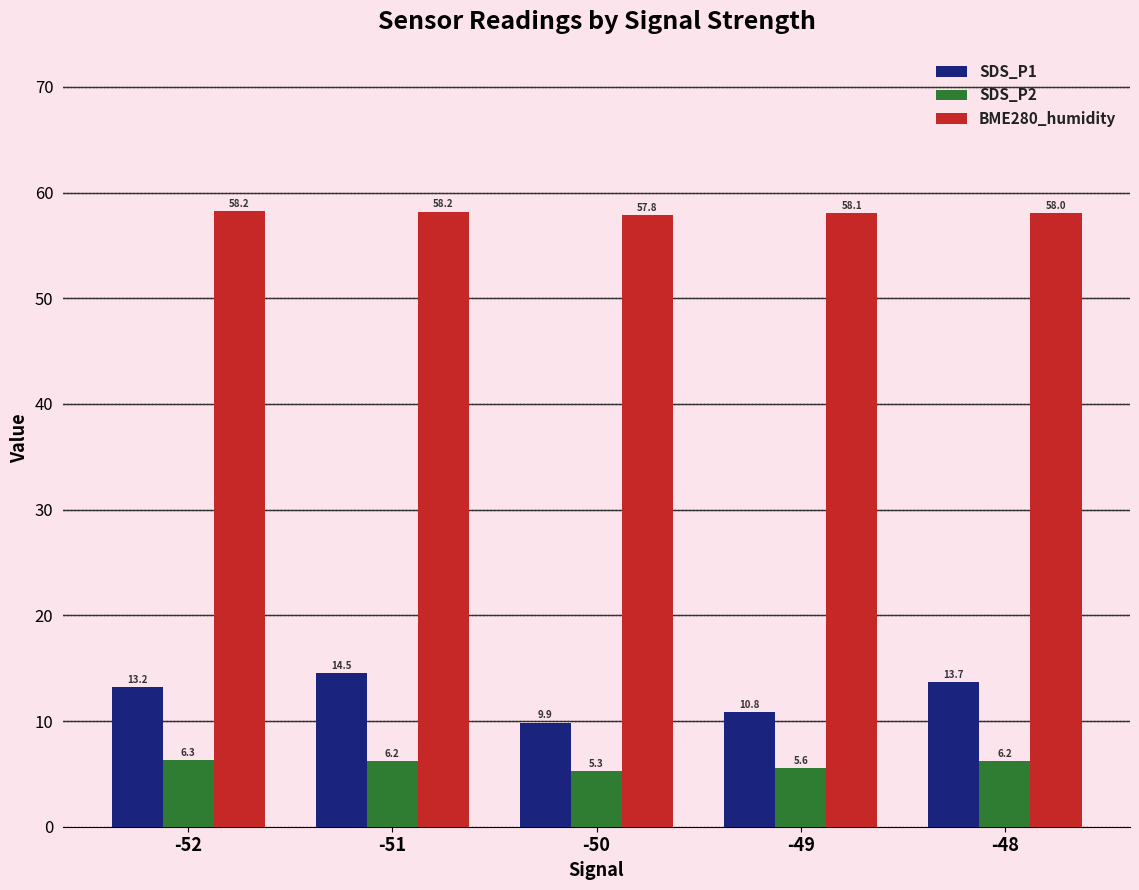

Are the bars horizontal?

No